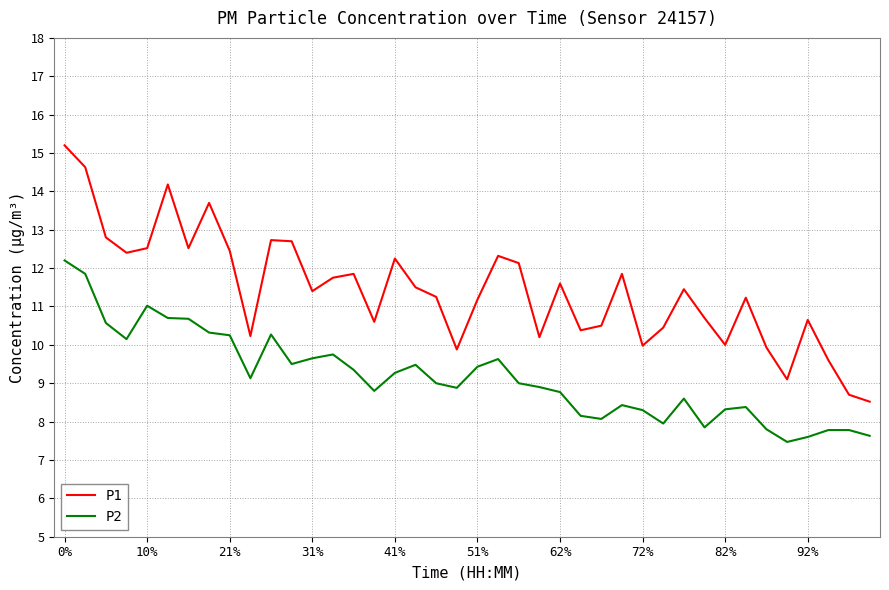

Rank the series by their average value, from lowest to highest.

P2, P1